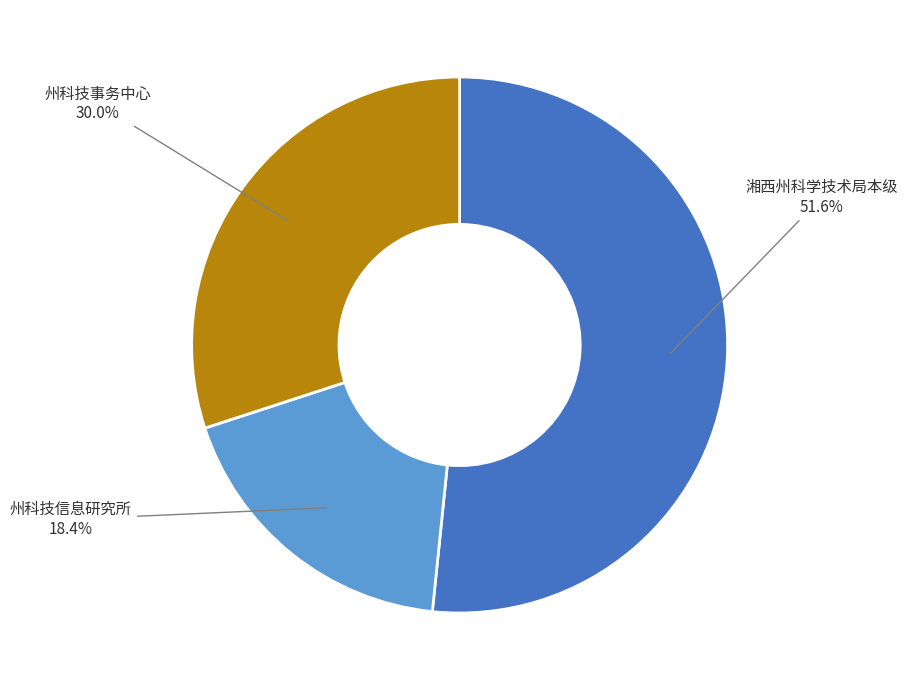

Does any single category account for the majority?

Yes